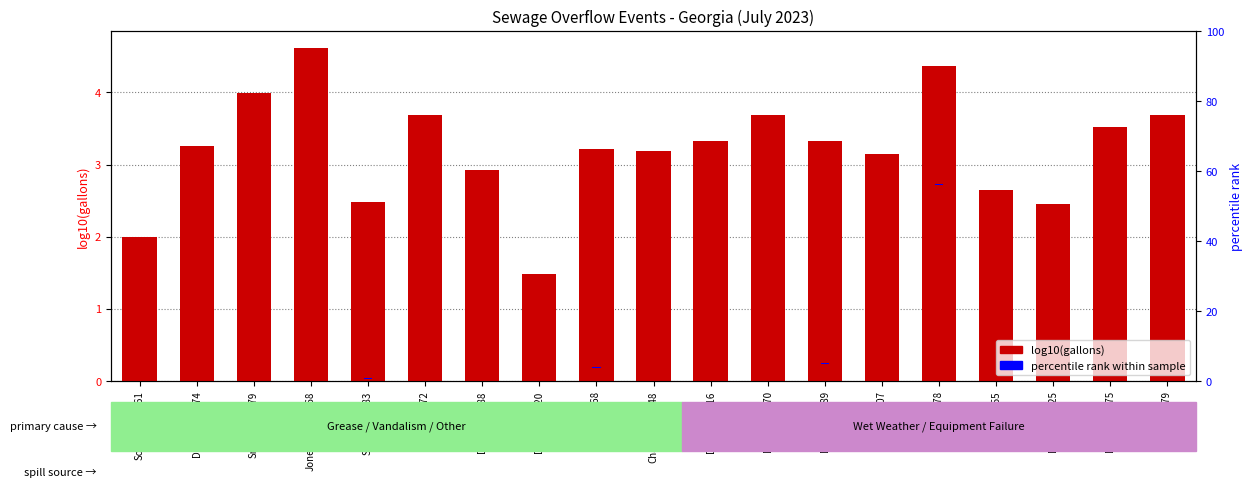

Where is log10(gallons) nearest to the value 3?

Decatur-3088